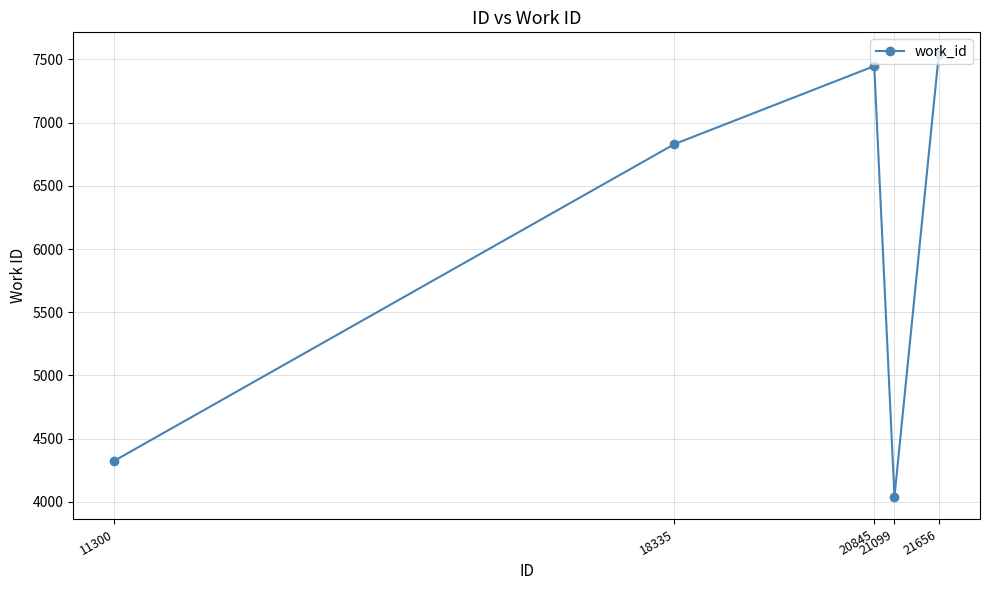

List the labels in order of value, smallest first.

21099, 11300, 18335, 20845, 21656